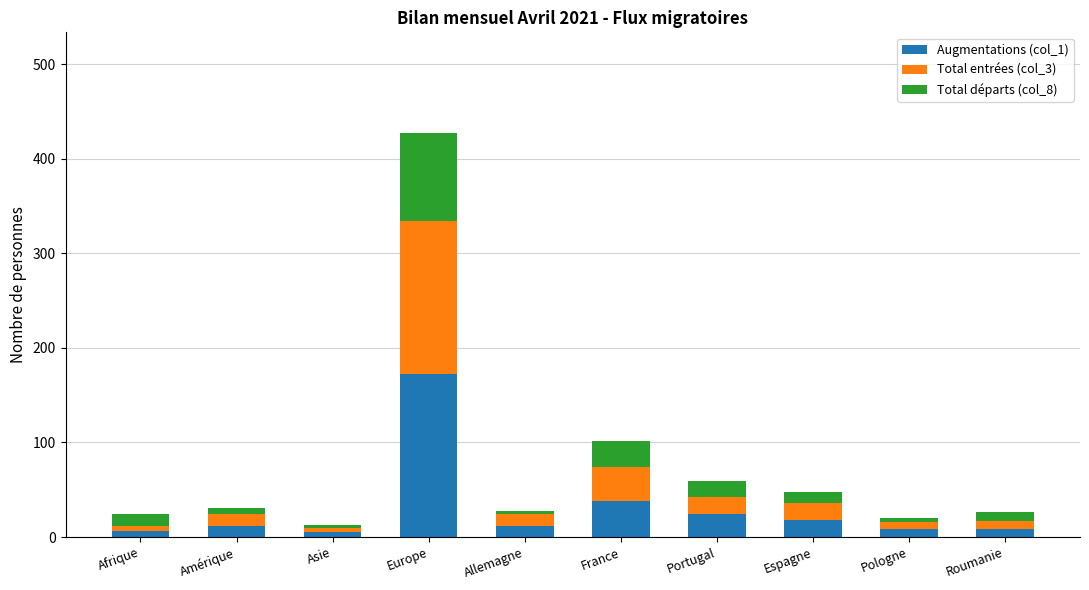

What is the total value across all series at France?

102